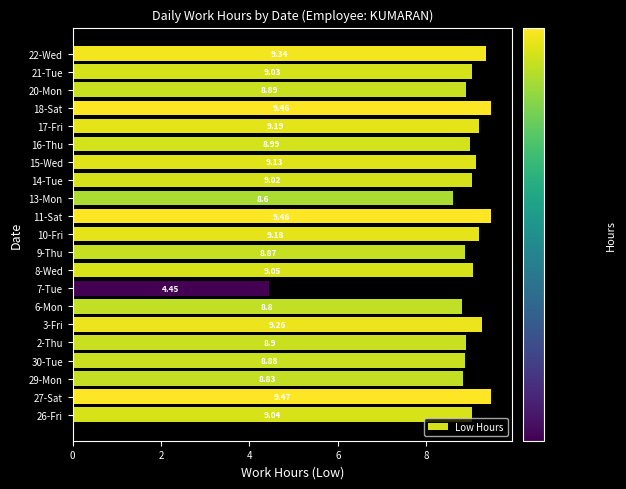

Are the bars horizontal?

Yes